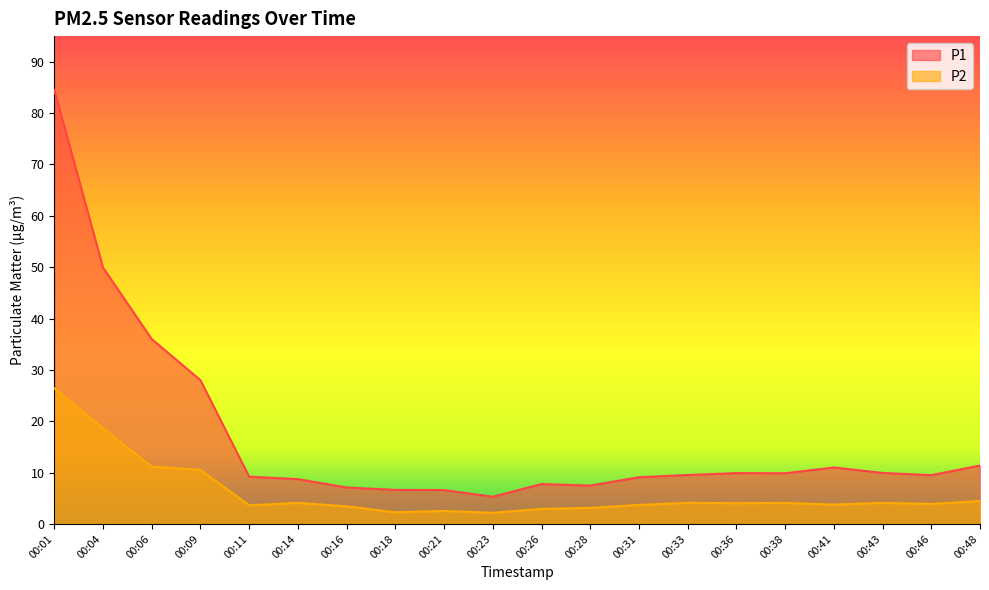

Which series has the largest total across all categories?

P1